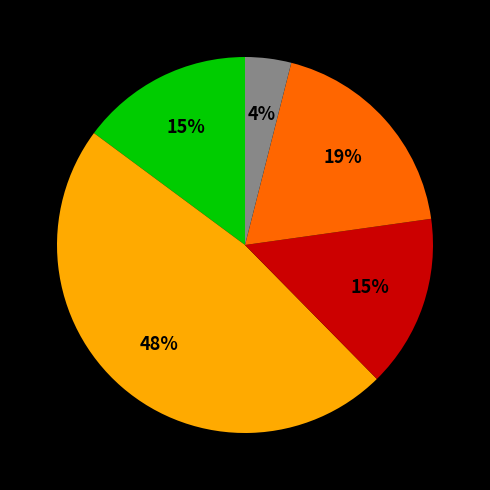

To the nearest percent, what is the difference between the largest and smallest slice percentages?

44%